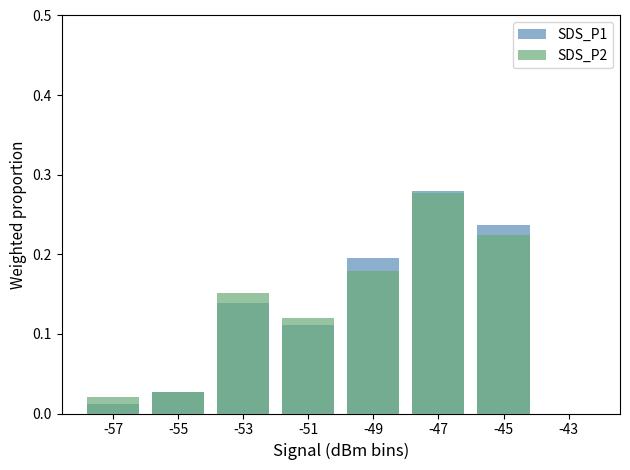

At which category is the sum across all series the highest?

-47